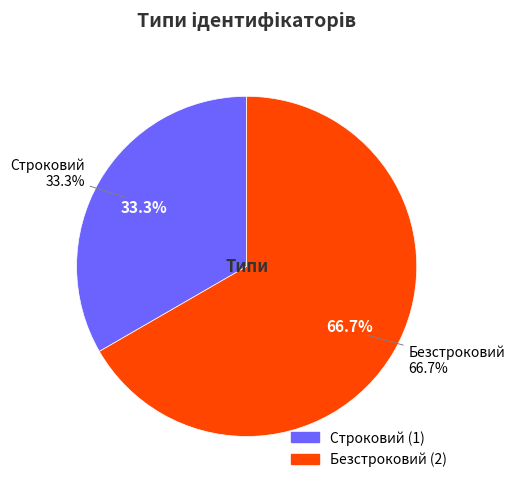

Which category accounts for the majority?

Безстроковий